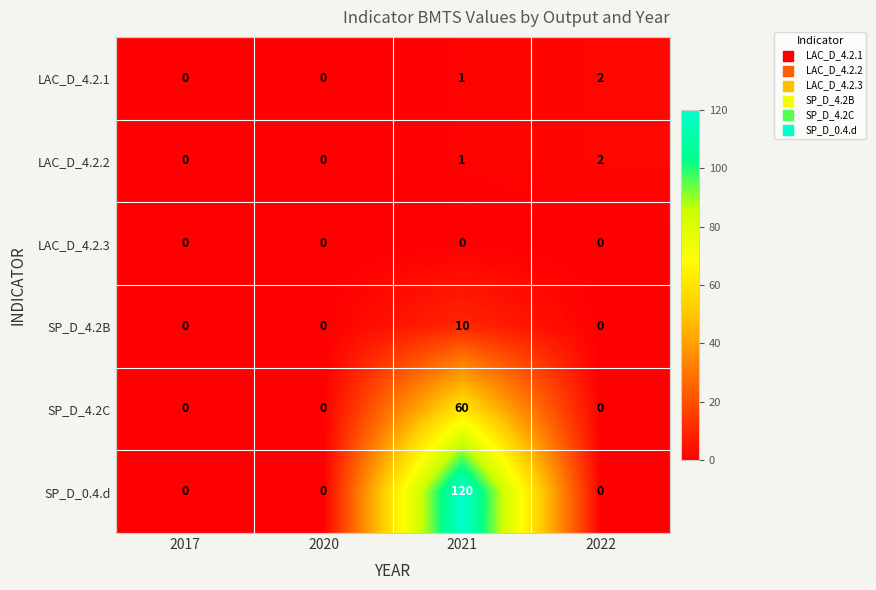

At which category is the sum across all series the highest?

2021